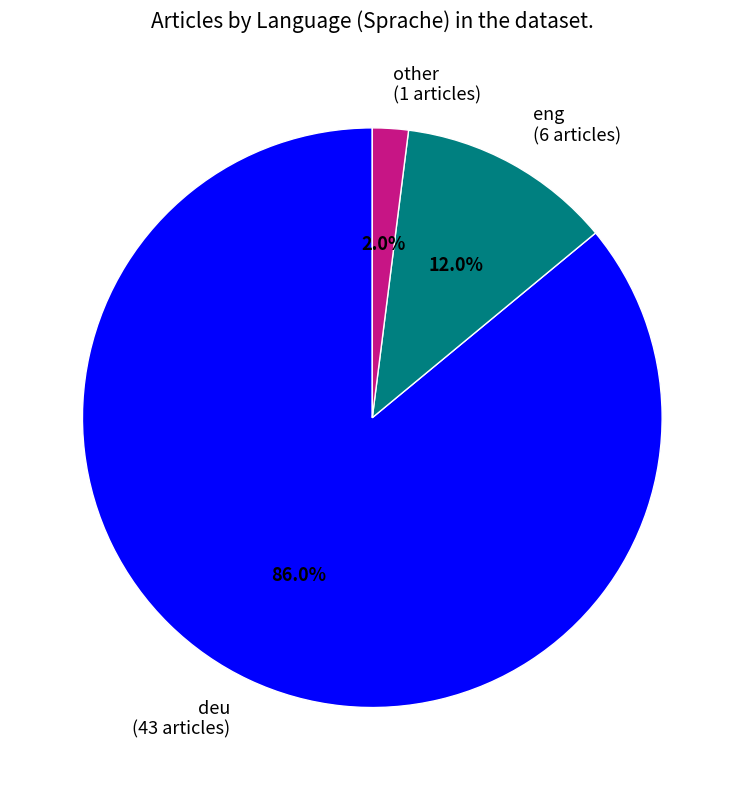

To the nearest percent, what is the difference between the deu and eng slice percentages?

74%